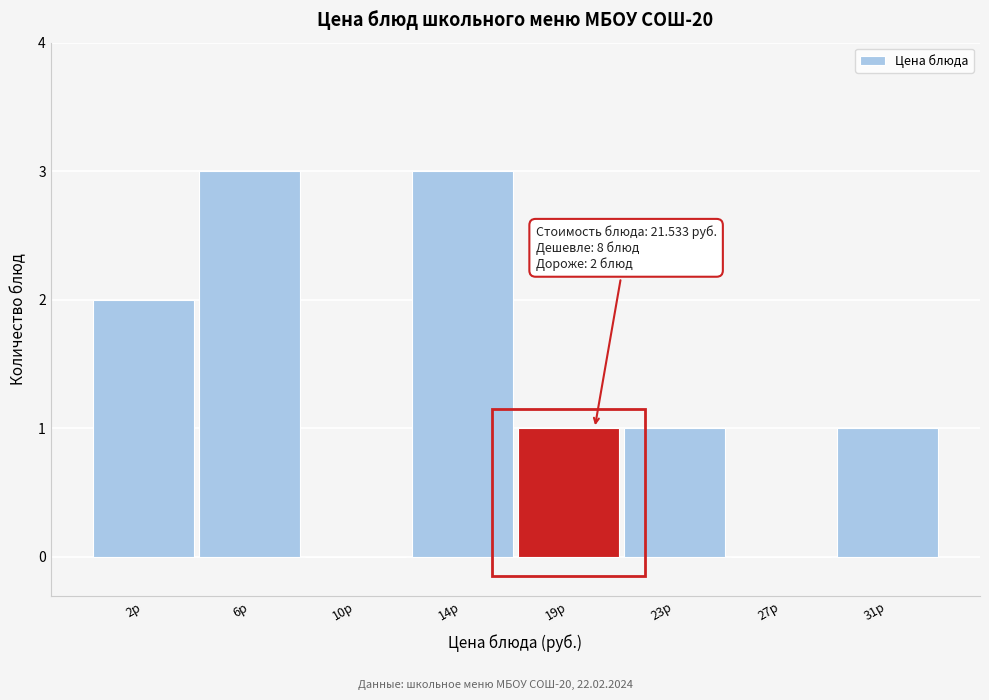

Reading left to right, what are all the values shown in this chart?

2р=2	6р=3	10р=0	14р=3	19р=1	23р=1	27р=0	31р=1